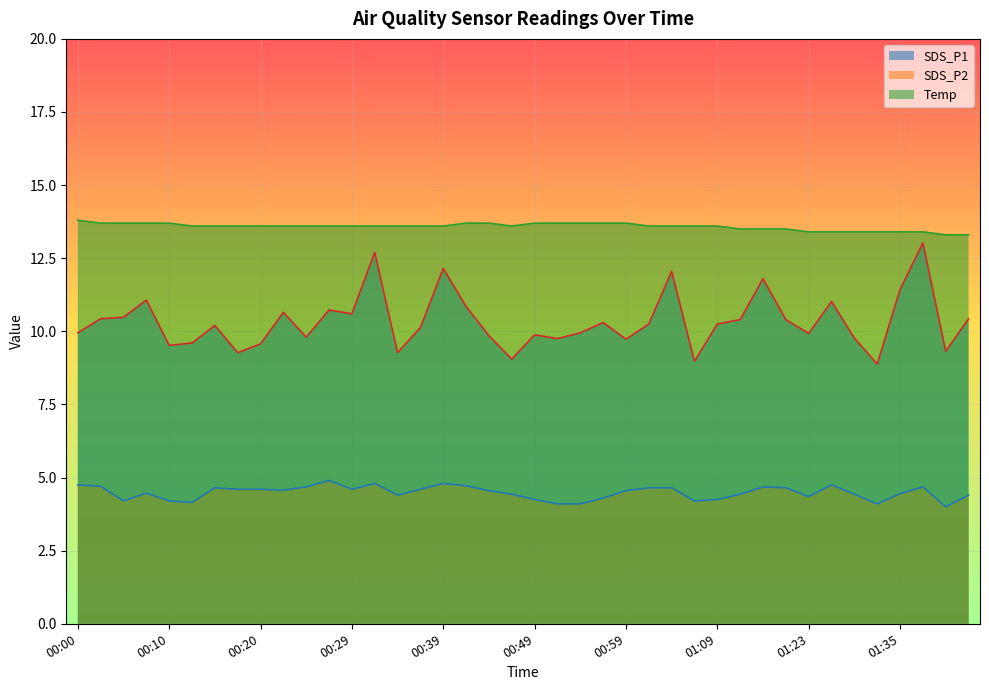

True or false: Temp and SDS_P1 cross at least once.

False